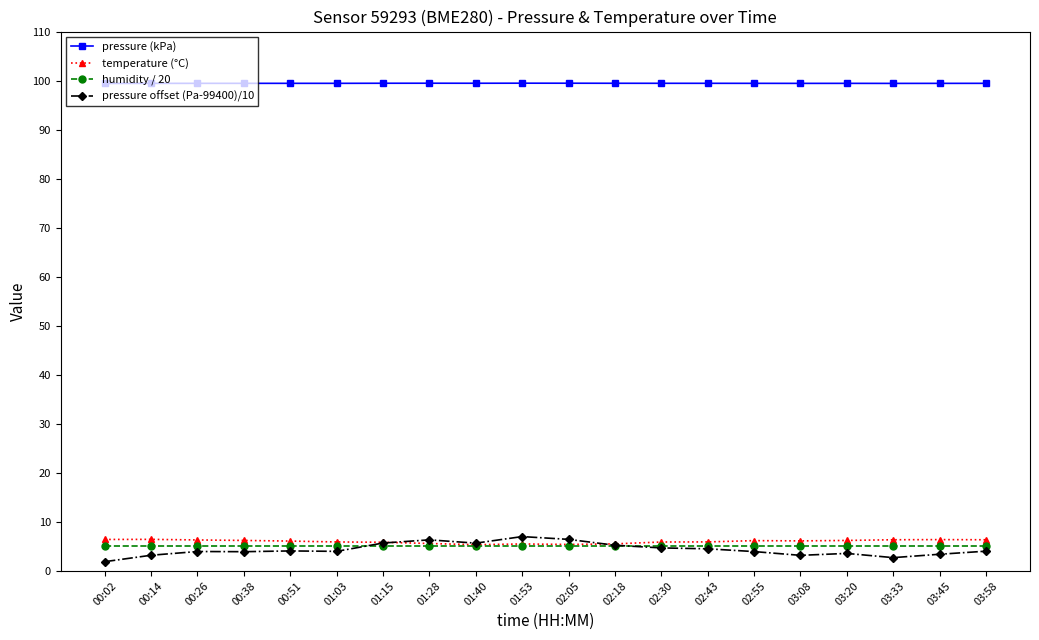

Which series has the largest range (max minus min)?

pressure offset (Pa-99400)/10